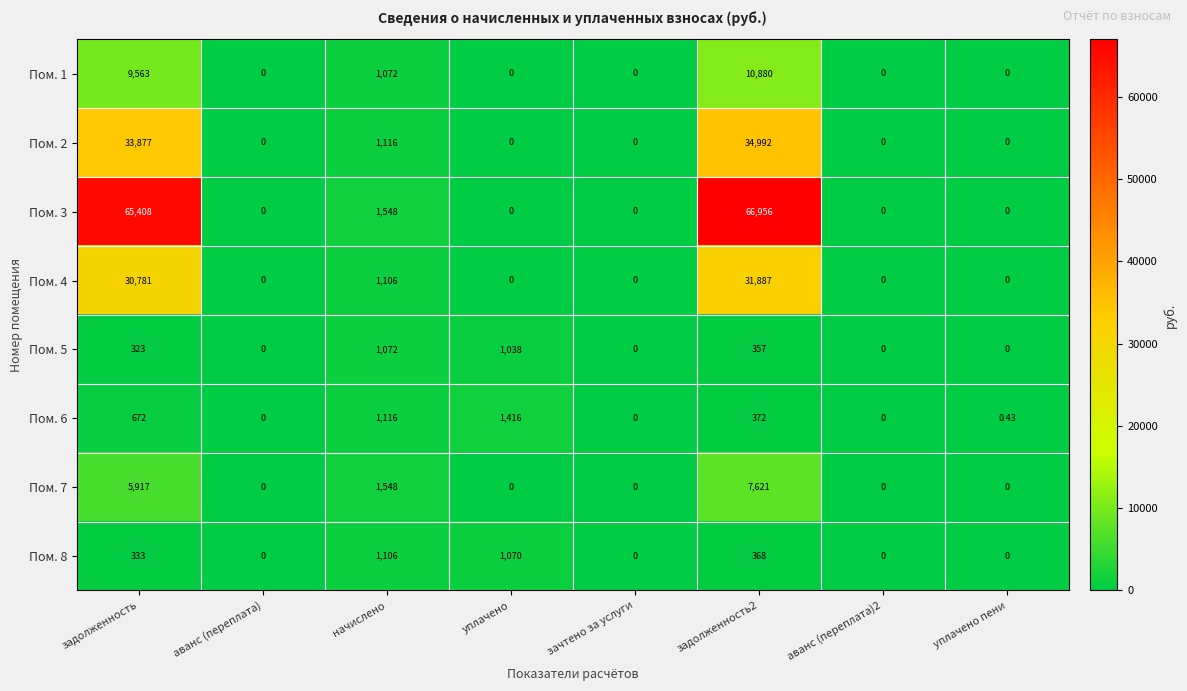

At which label is Пом. 6 closest to 708?

задолженность